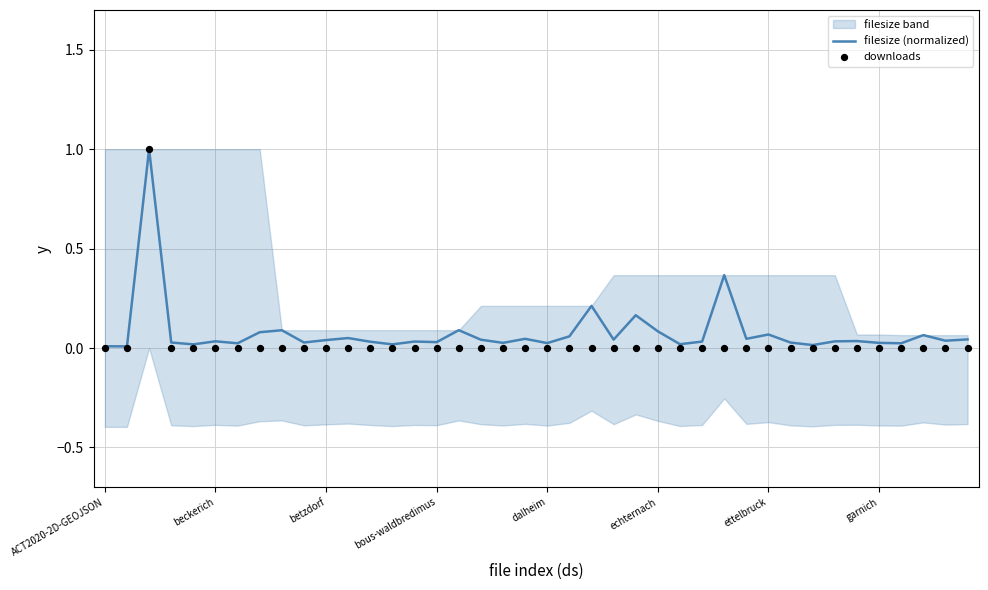

What is the maximum value for filesize (normalized)?

1.0